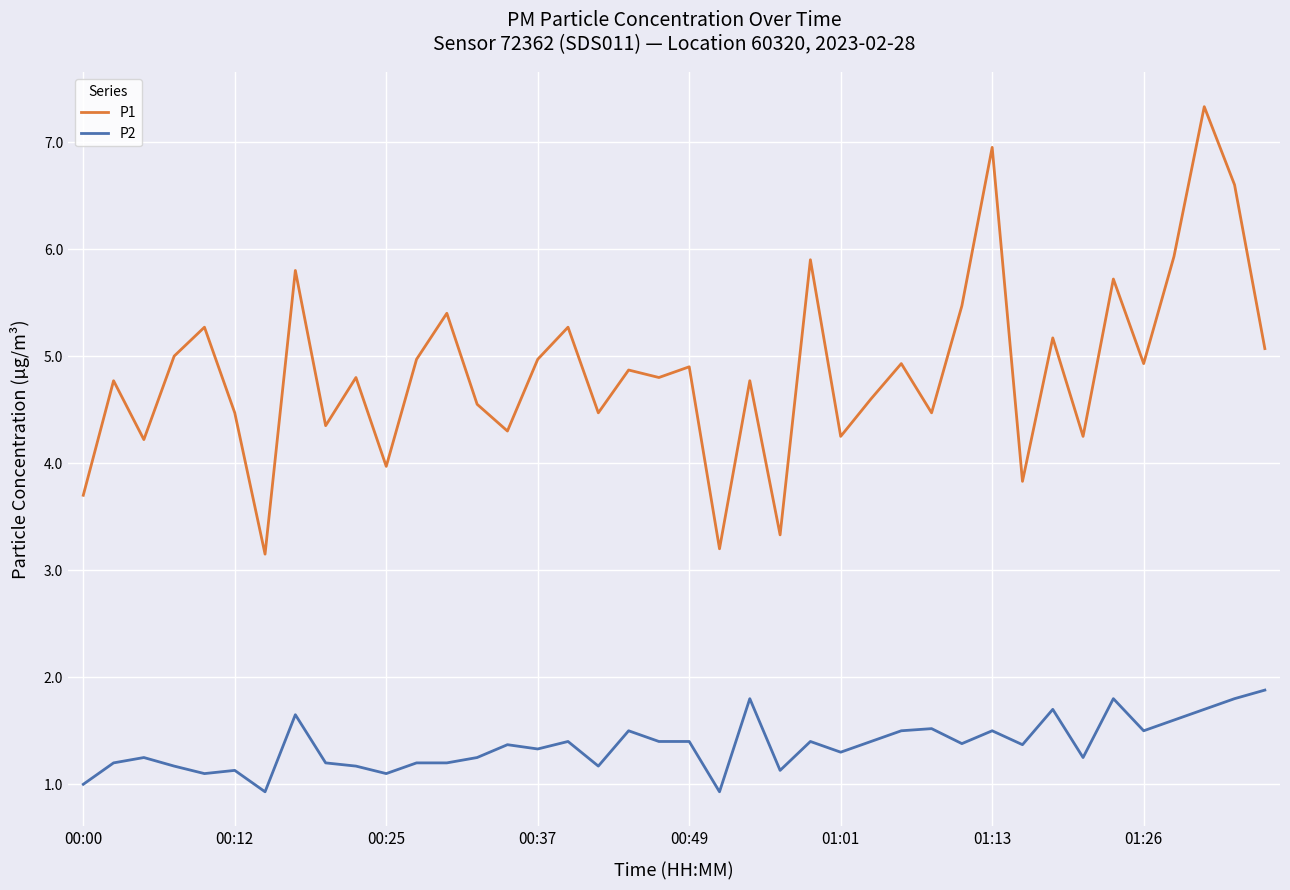

List the series in order of their peak value, lowest first.

P2, P1